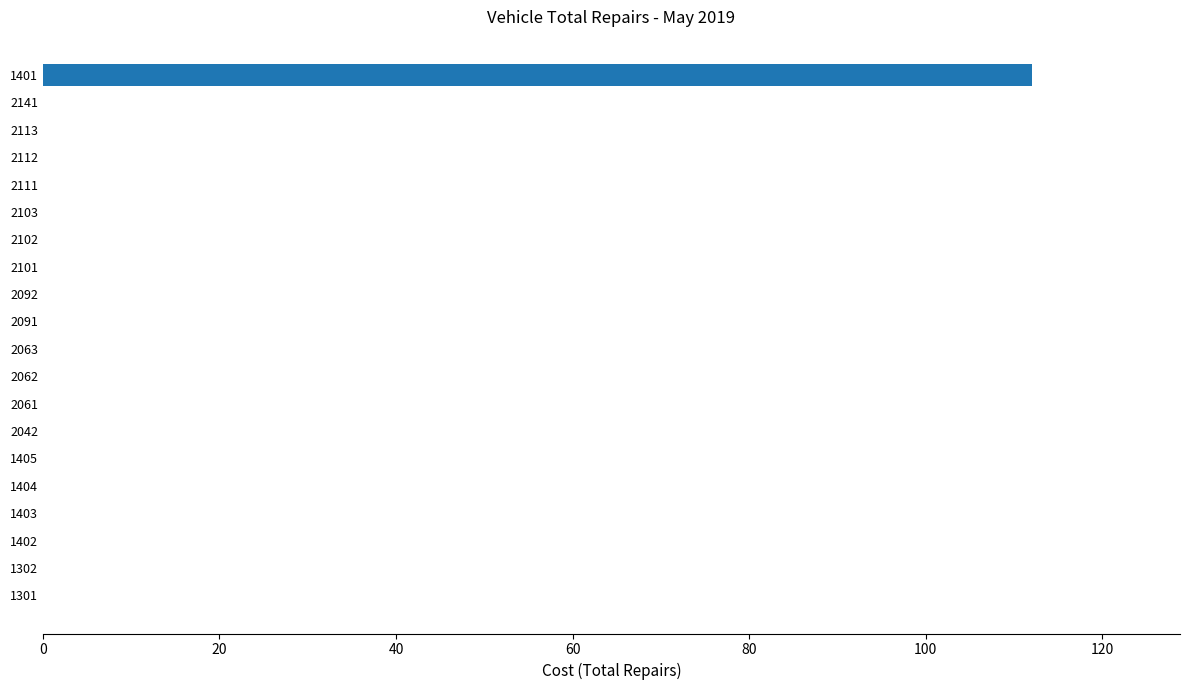

Is it true that the value at 2103 is 0?

True